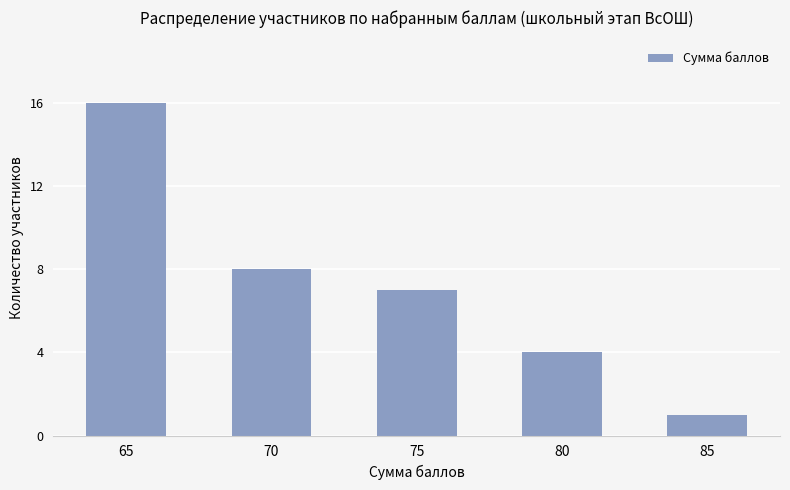

Is it true that the value at 70 is 14?

False